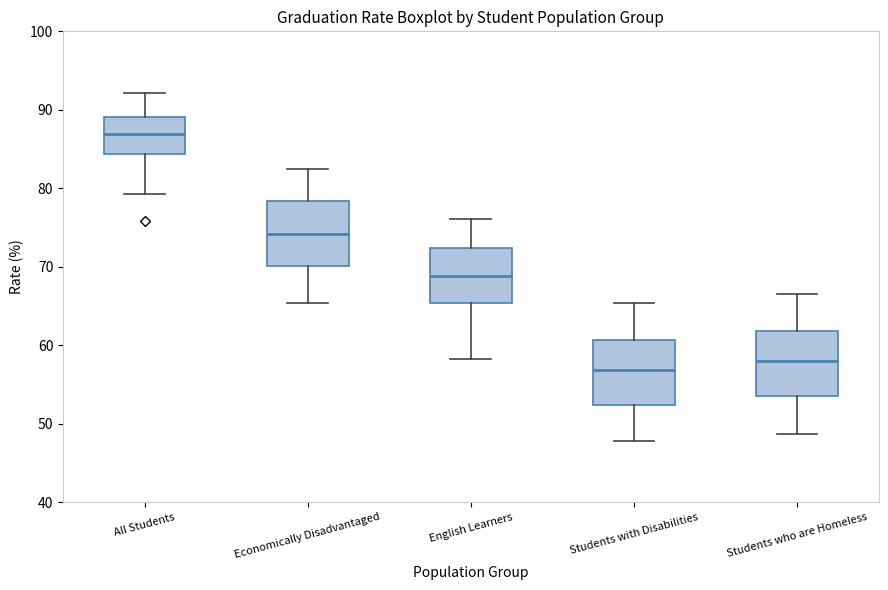

Reading left to right, read every box against the y-axis: the position of its median line, the range the box covers, and the ends of its whiskers. The values are not printed on the chart, so give them approximately, as read against the axis.

All Students: median 87, box 84 to 89, whiskers 79 to 92
Economically Disadvantaged: median 74, box 70 to 78, whiskers 65 to 82
English Learners: median 69, box 65 to 72, whiskers 58 to 76
Students with Disabilities: median 57, box 52 to 61, whiskers 48 to 65
Students who are Homeless: median 58, box 54 to 62, whiskers 49 to 67